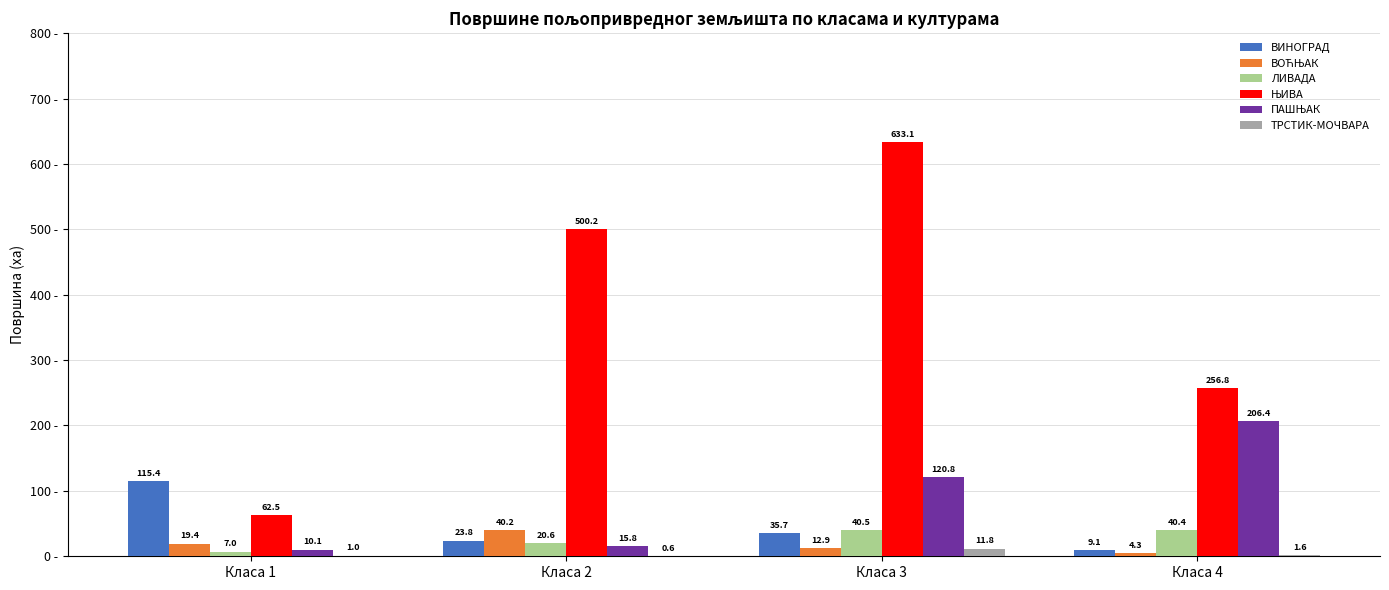

Read the ЛИВАДА value at Класа 3.

40.5